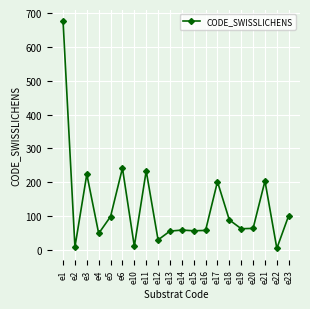

Where is the data nearest to the value 340?

e6